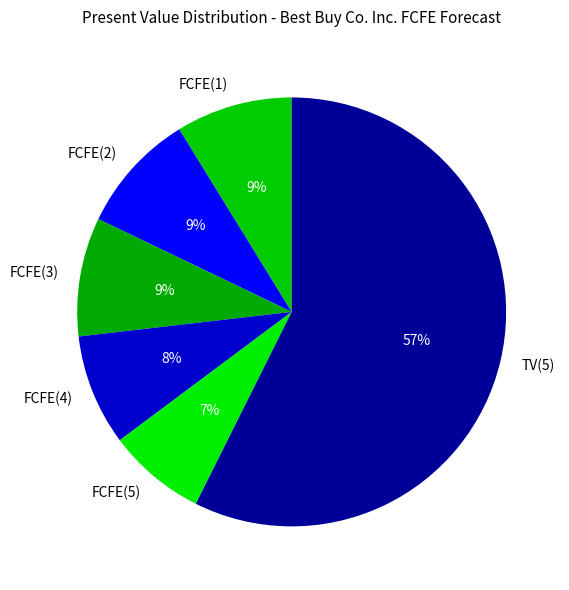

To the nearest percent, what is the average slice percentage?

17%